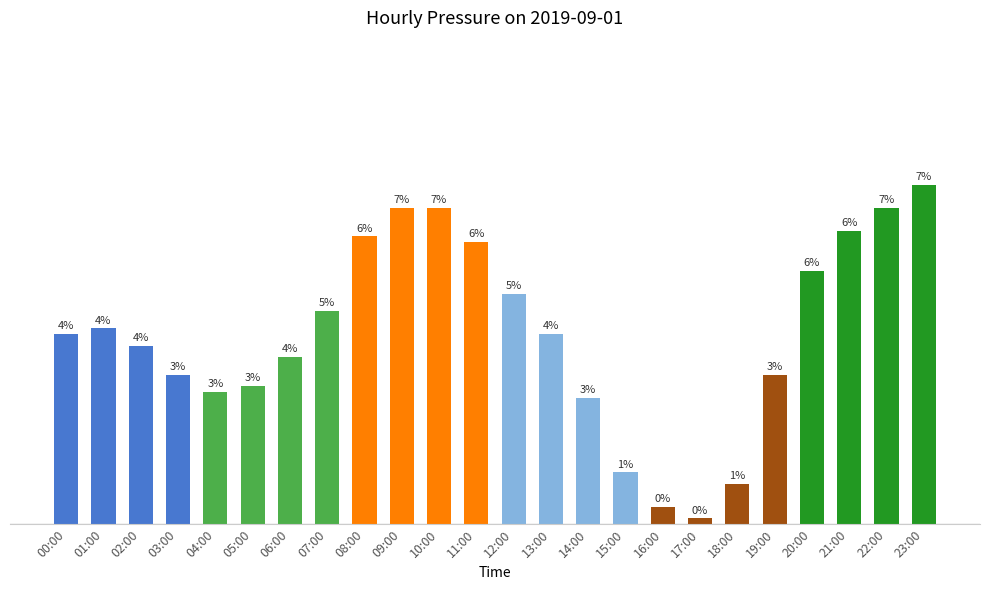

What is the sum of the values at 17:00 and 04:00?

2000.4